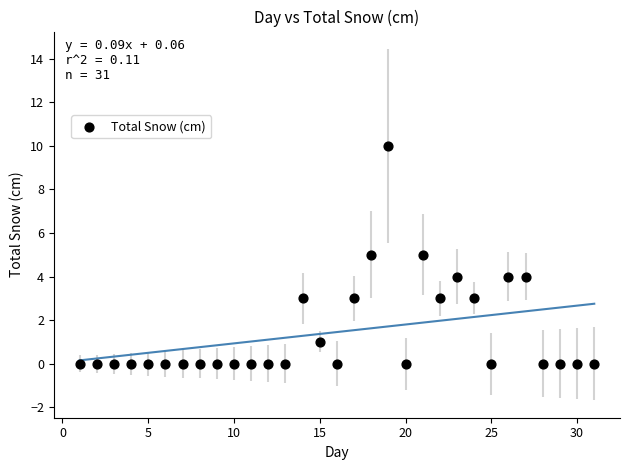

What is the range of Y values (max minus min)?

10